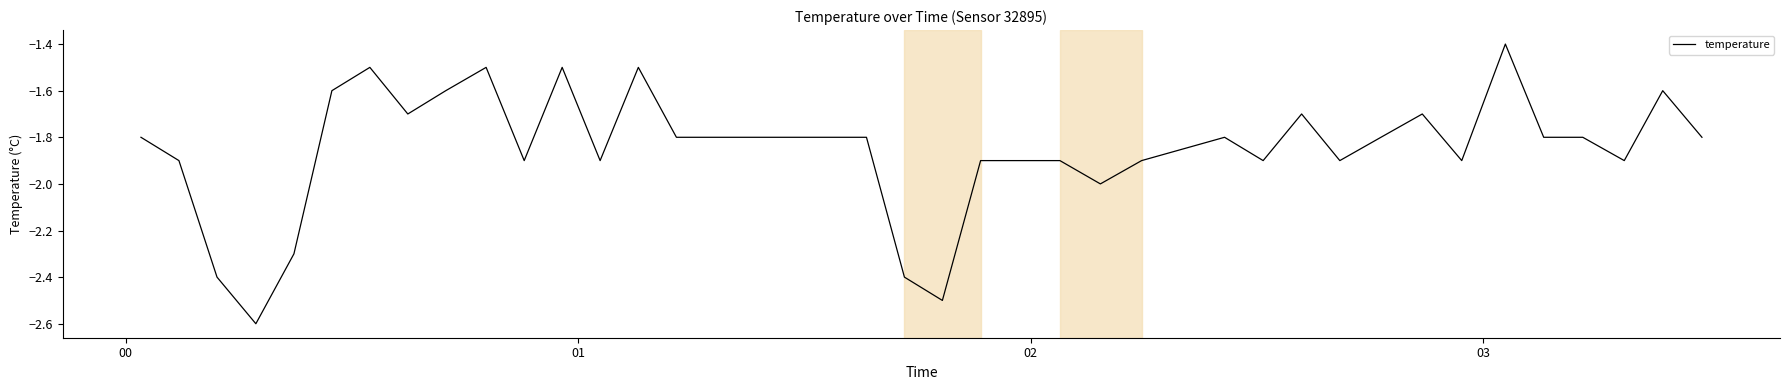

How many distinct data groups are displayed?

1